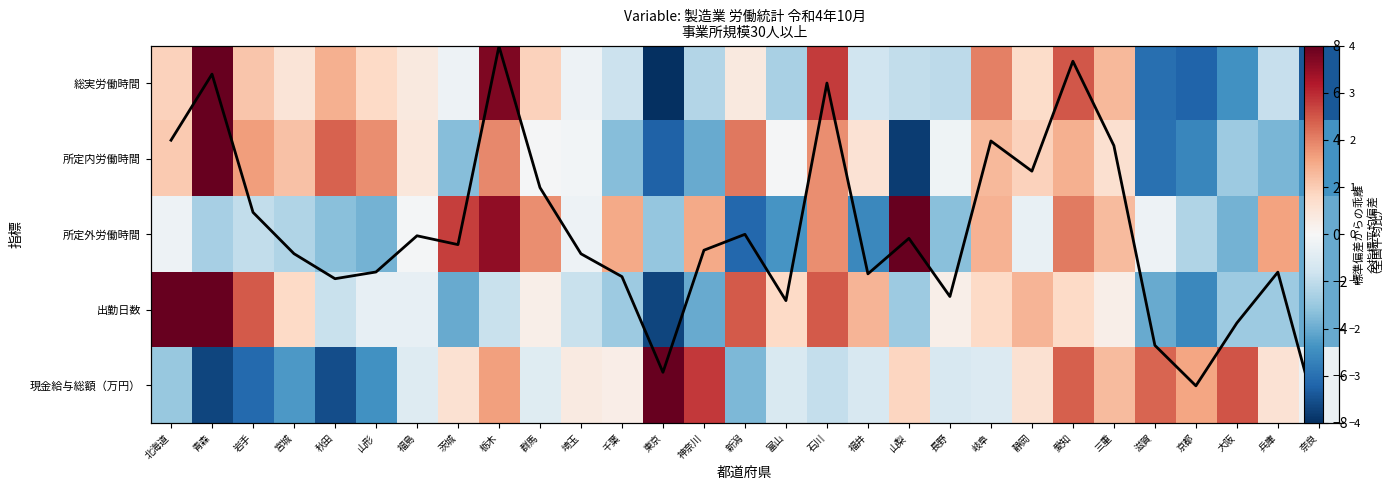

At which label does 全指標平均偏差 first exceed 0?

北海道